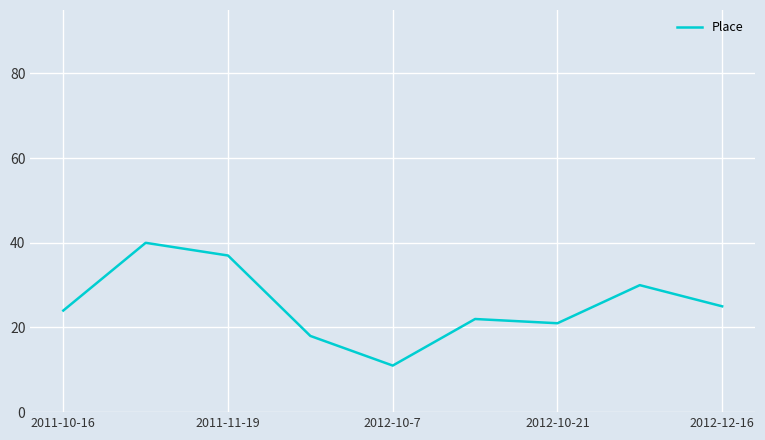

What is the maximum value shown in the chart?

40